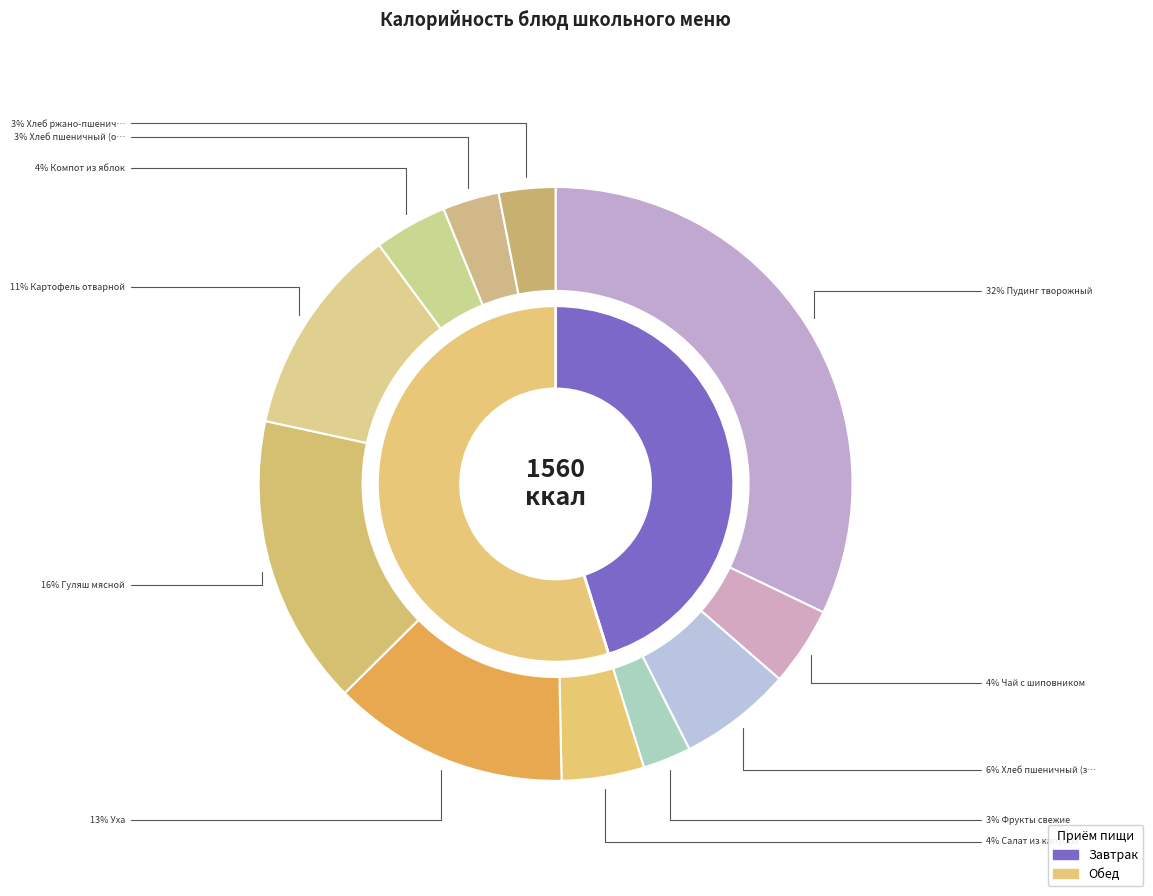

Count the number of slices in the pie.

11